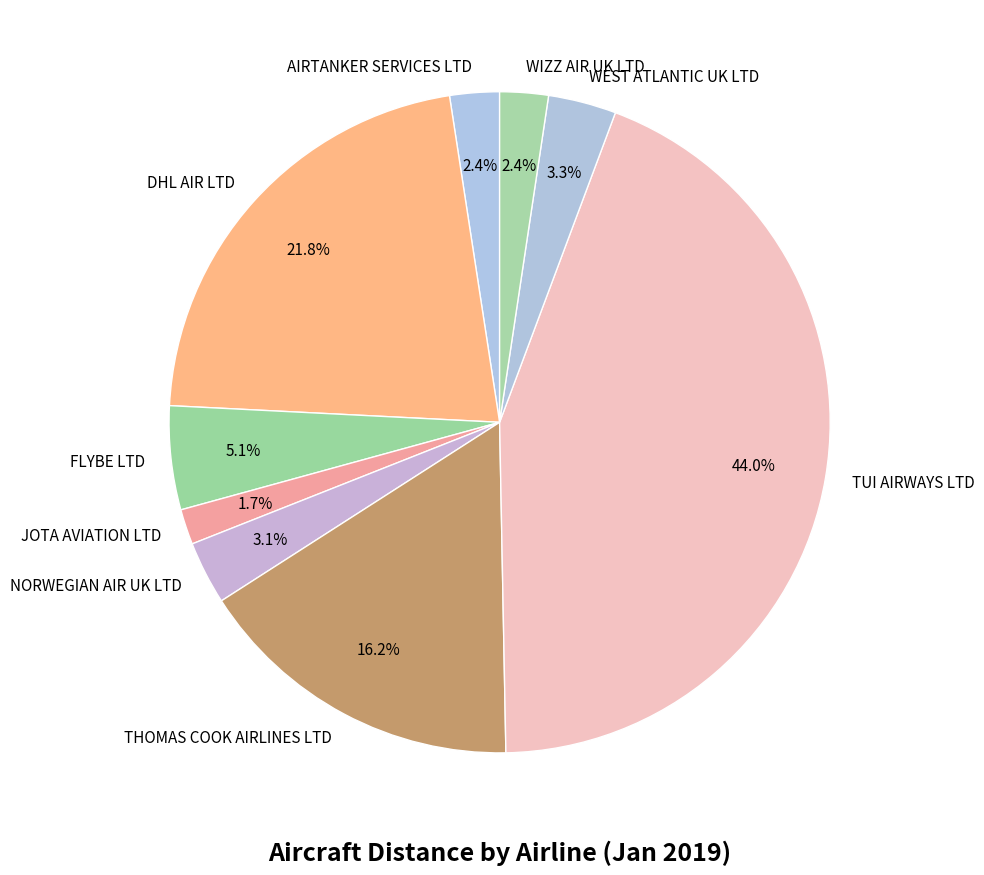

Does DHL AIR LTD account for over 50% of the chart?

No